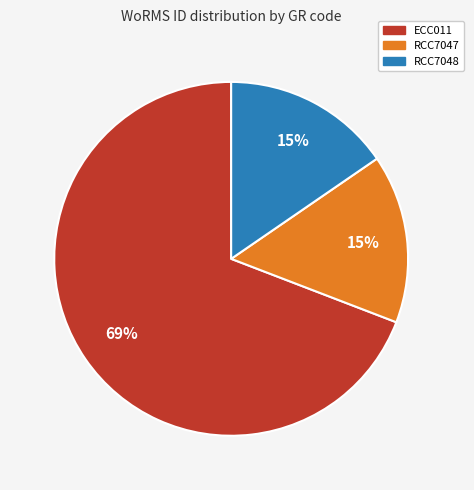

Combined, do ECC011 and RCC7048 account for over 50%?

Yes